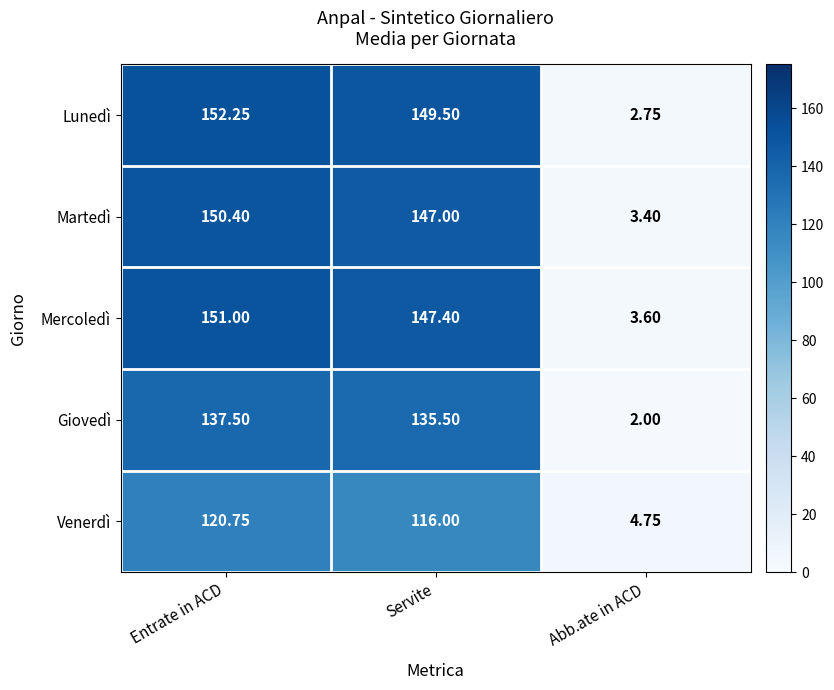

At how many categories does at least one series exceed 19?

2